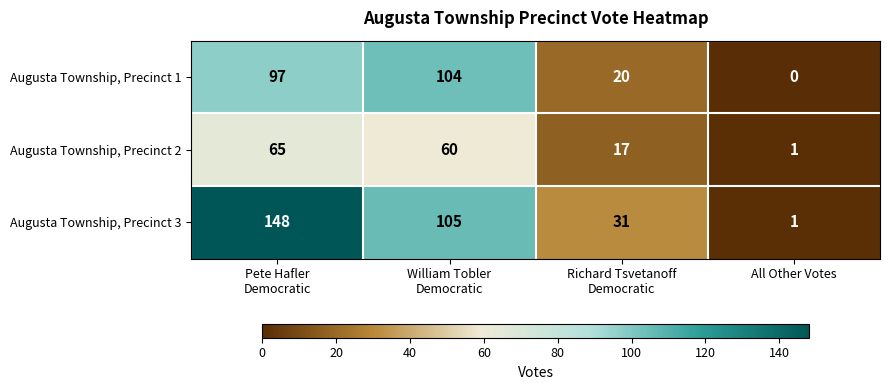

How many series are shown in this chart?

3